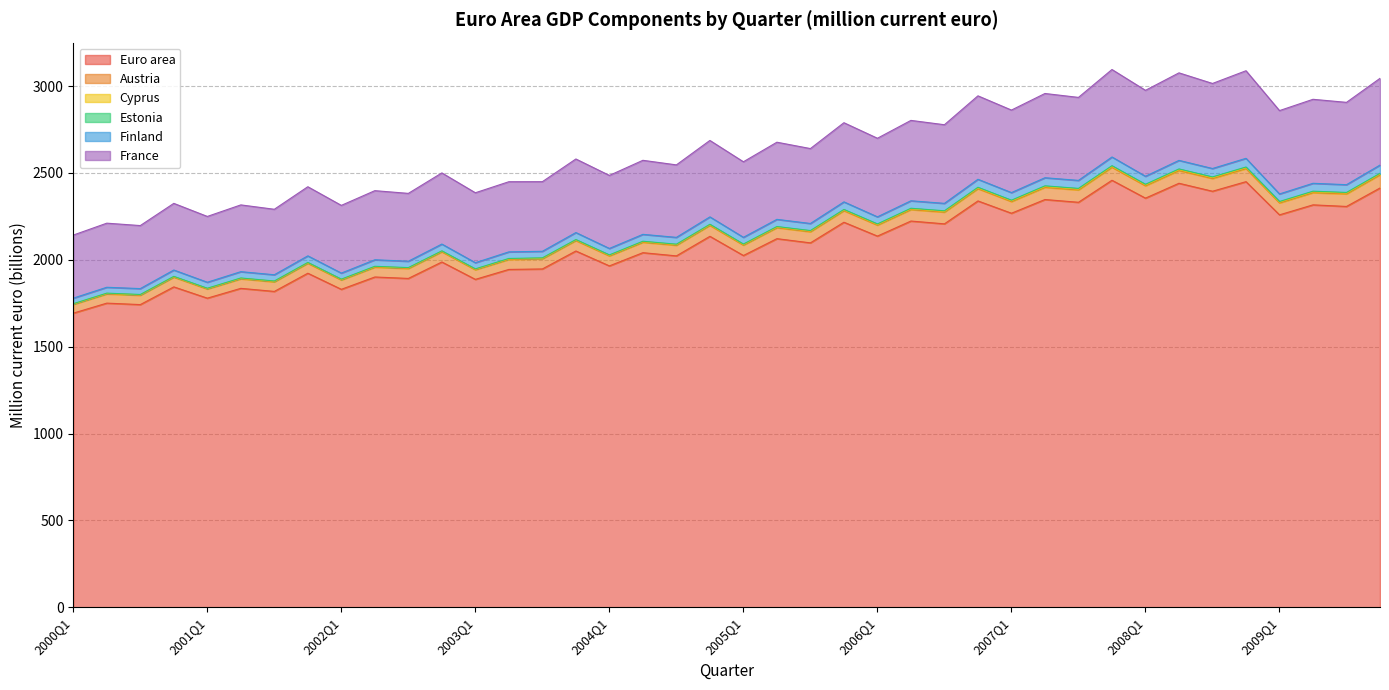

What is the maximum value for Euro area?

2458.0